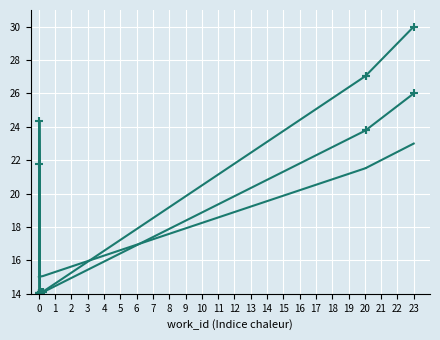

What is the spread (max minus min) of values at 0?

1.0